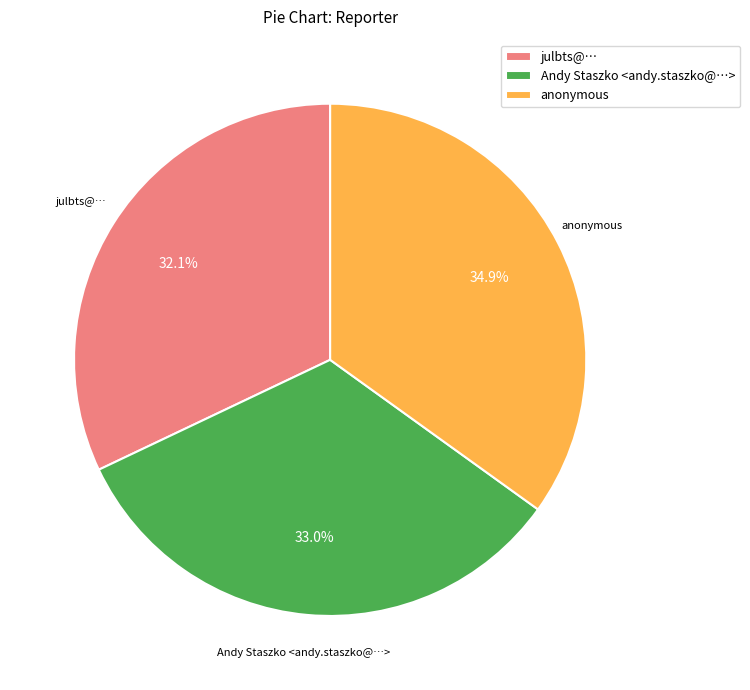

How many segments does this pie chart have?

3